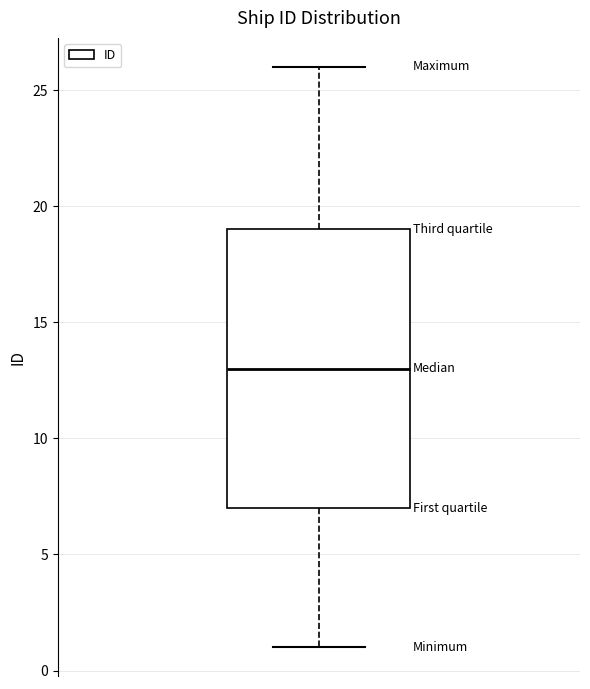

Read this box plot against the y-axis: the position of the median line, the range covered by the box, and the ends of both whiskers. The values are not printed on the chart, so give them approximately, as read against the axis.

median 13, box 7 to 19, whiskers 1 to 26